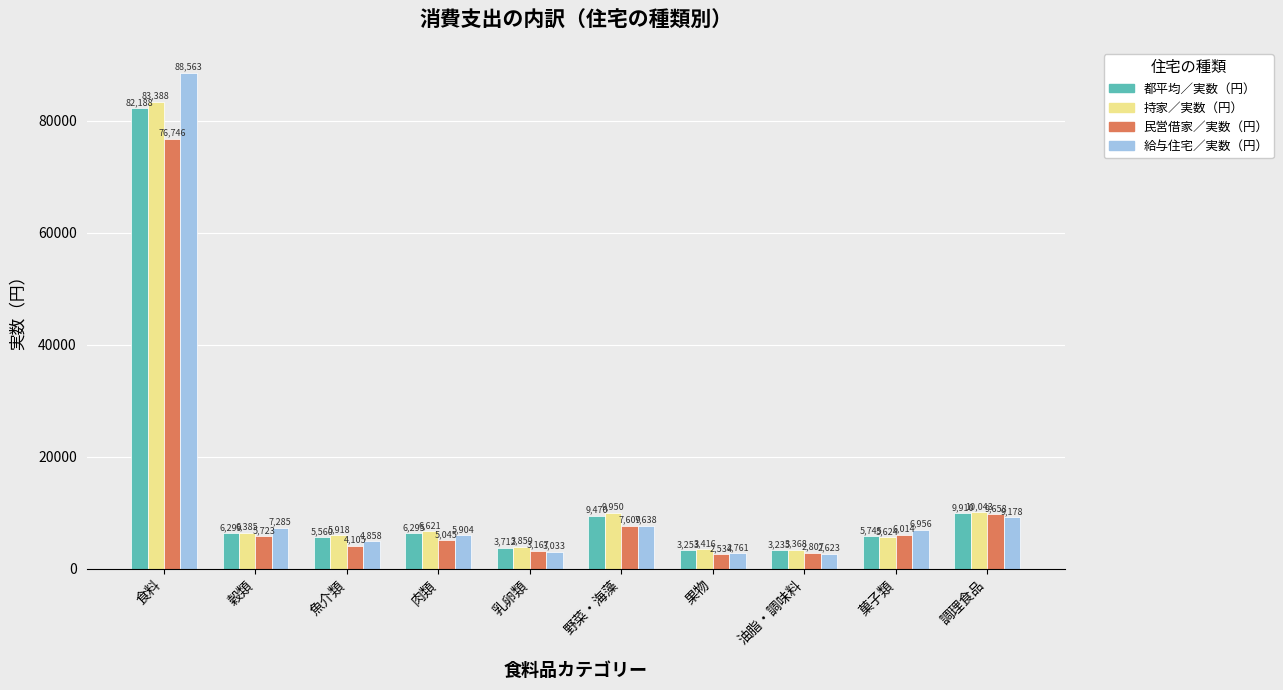

What is the difference between the maximum and minimum values in the 給与住宅／実数（円） series?

85940